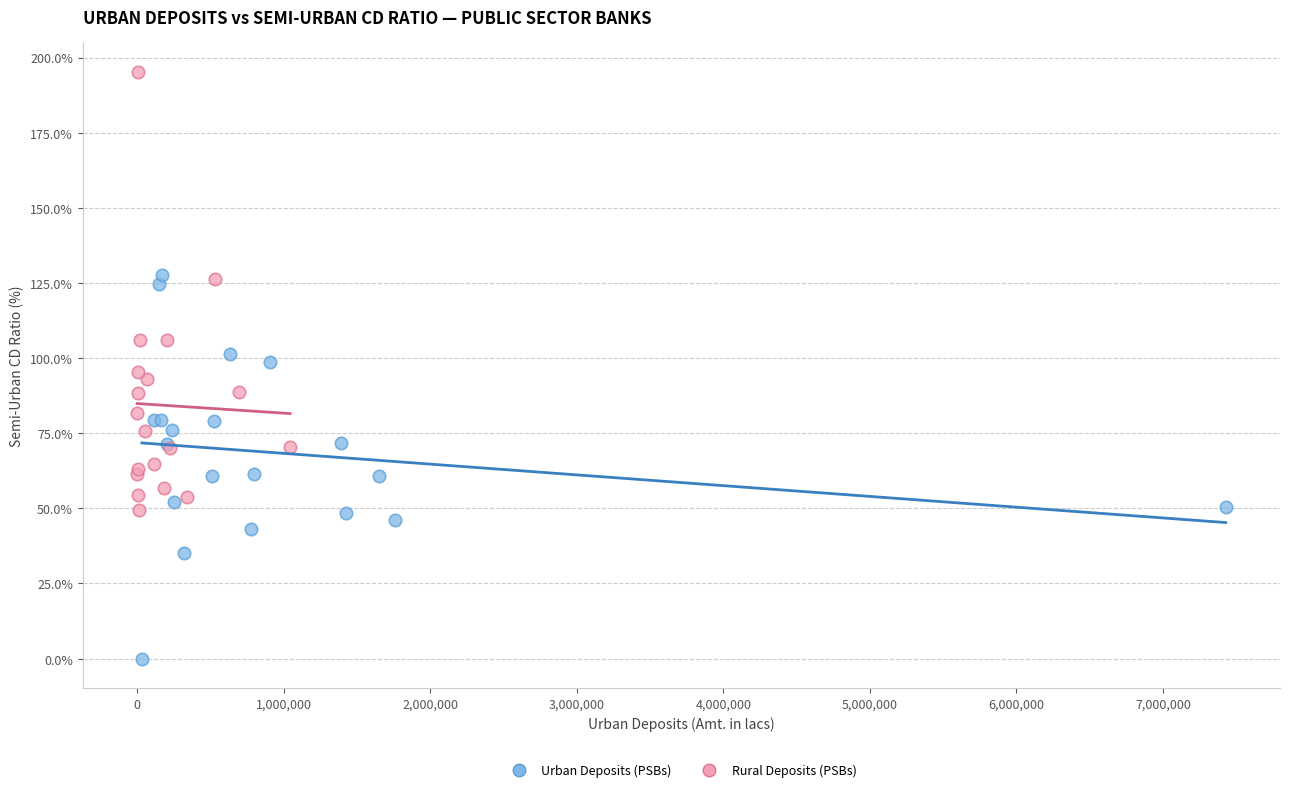

Which series has the widest spread of Y values?

Rural Deposits (PSBs)